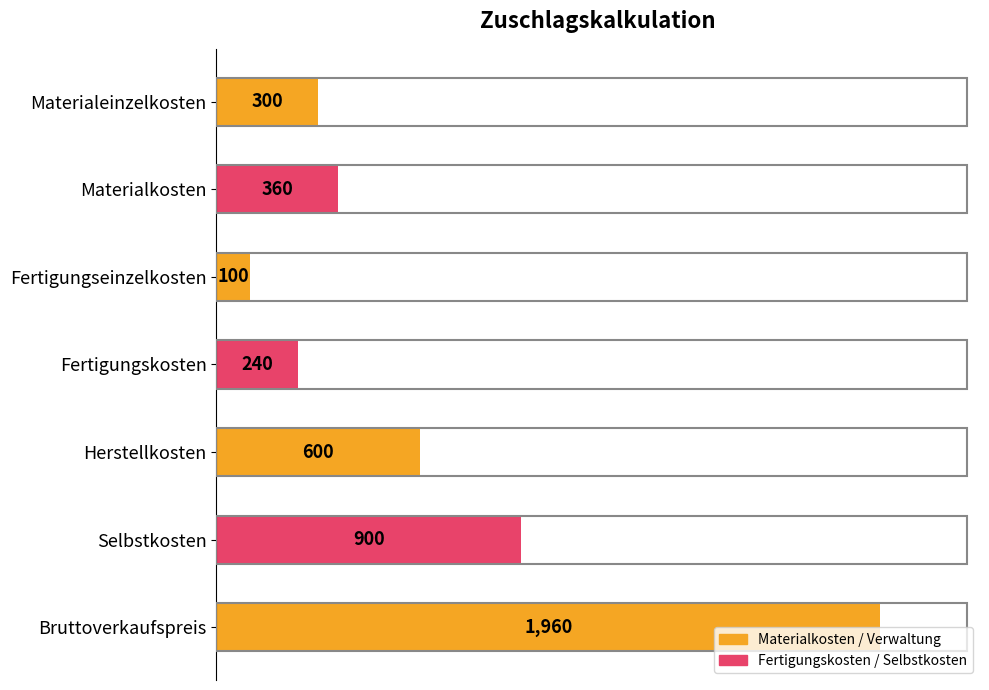

What is the value of the 2nd bar from the top?

360